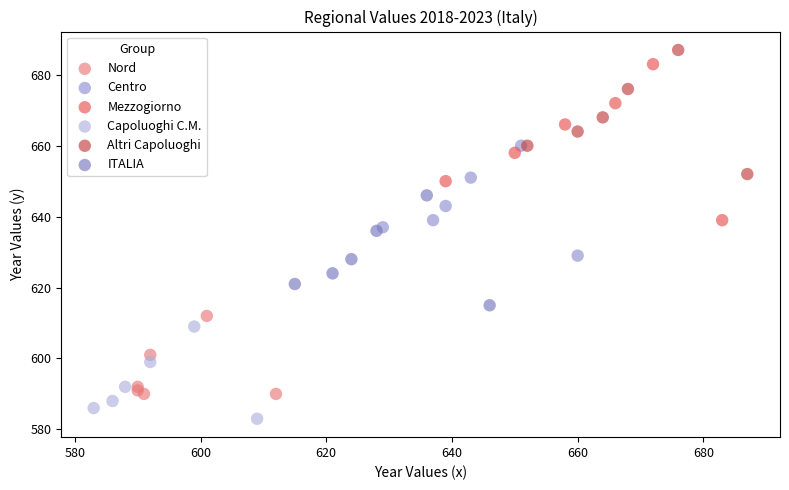

Which series contains the lowest Y value?

Capoluoghi C.M.